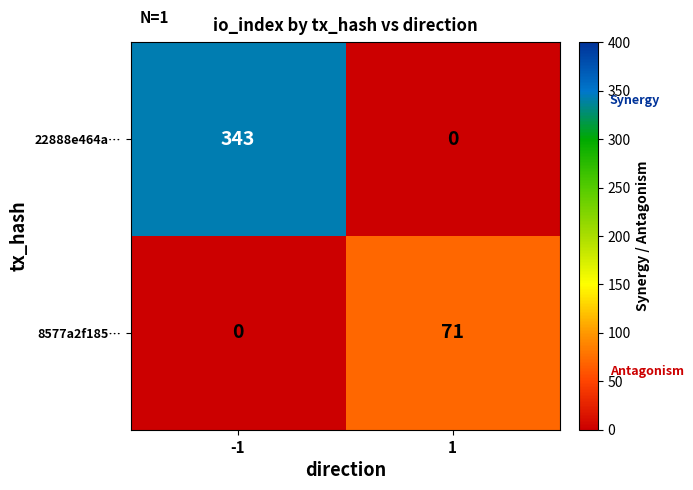

What is the sum of the 8577a2f185… values at -1 and 1?

71